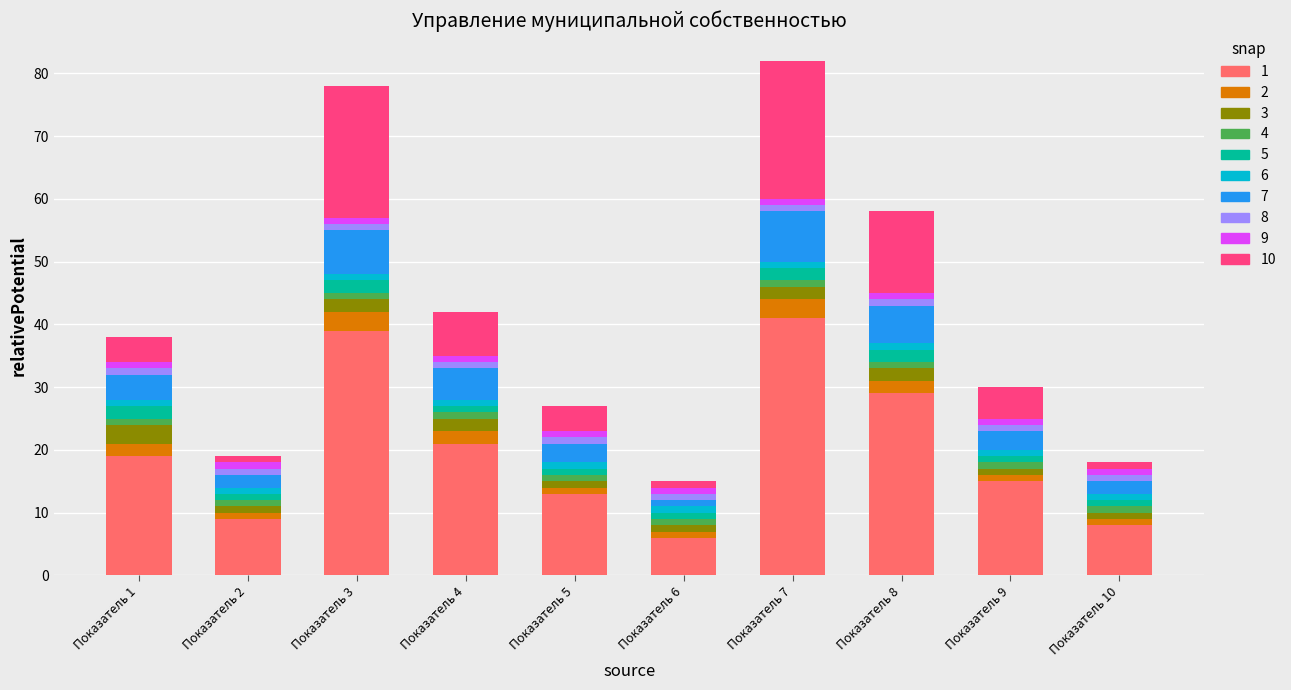

At which label does 1 reach its minimum?

Показатель 6